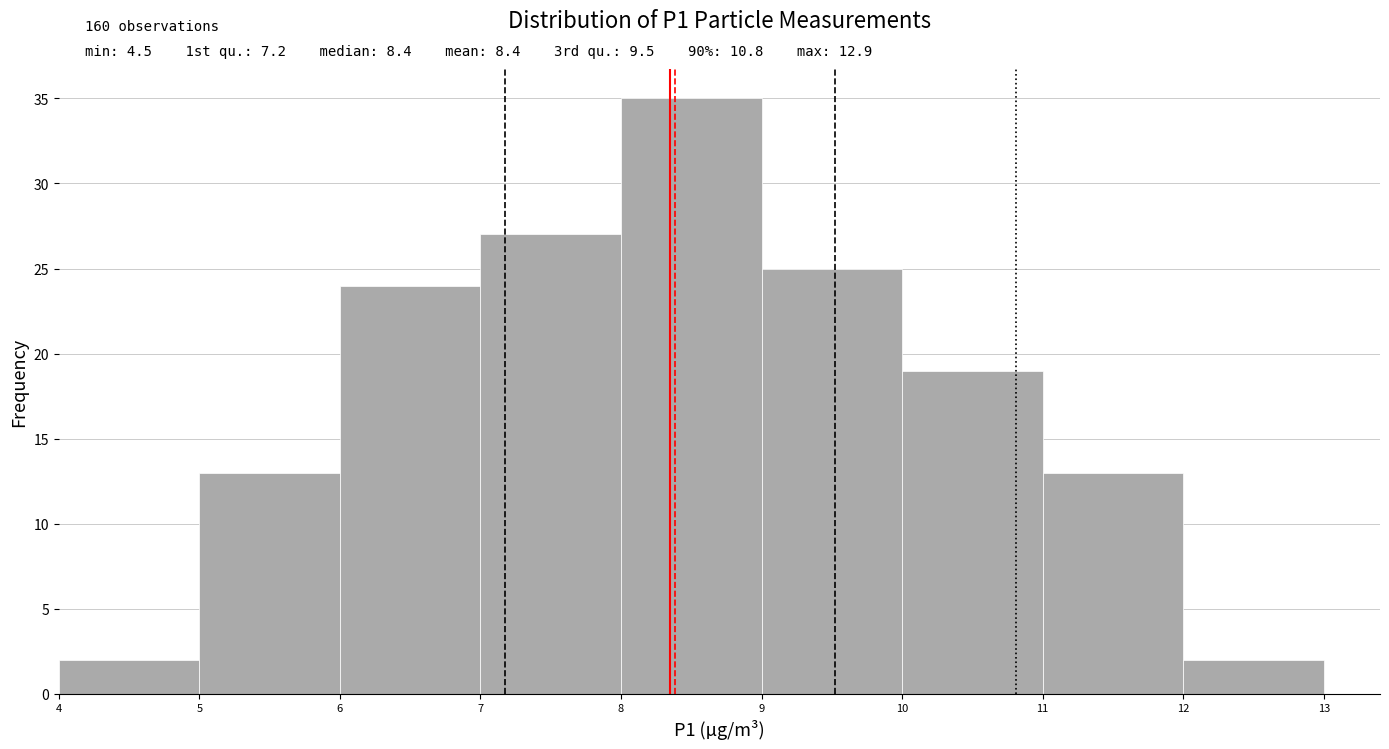

Which range on the x-axis has the tallest bar?

8 to 9